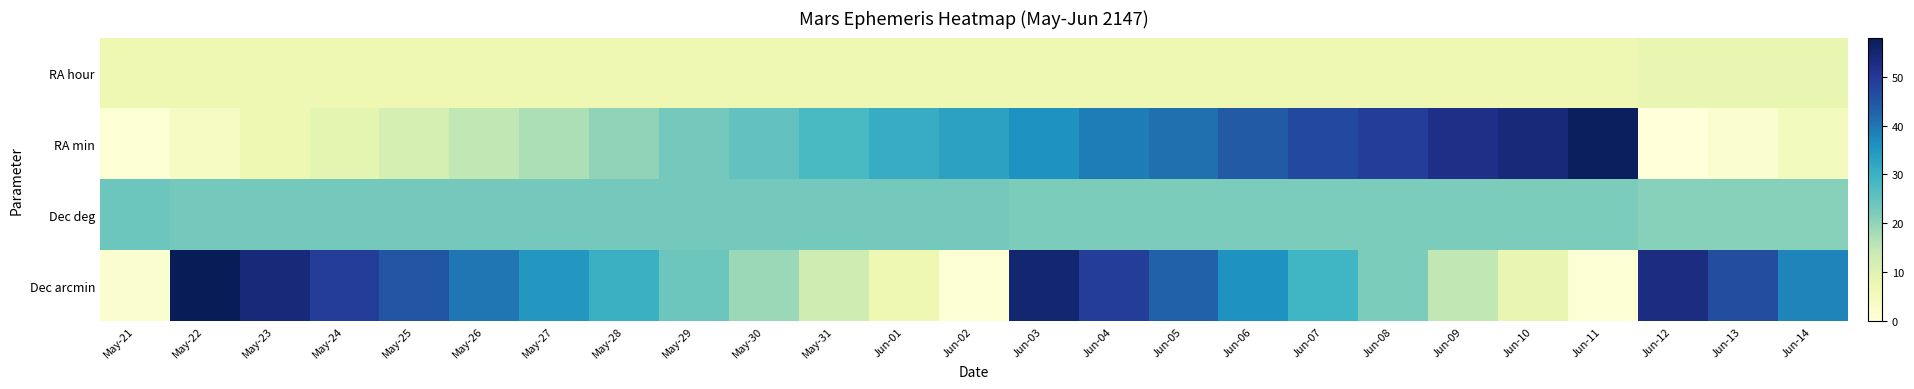

Count the number of categories in the chart.

25